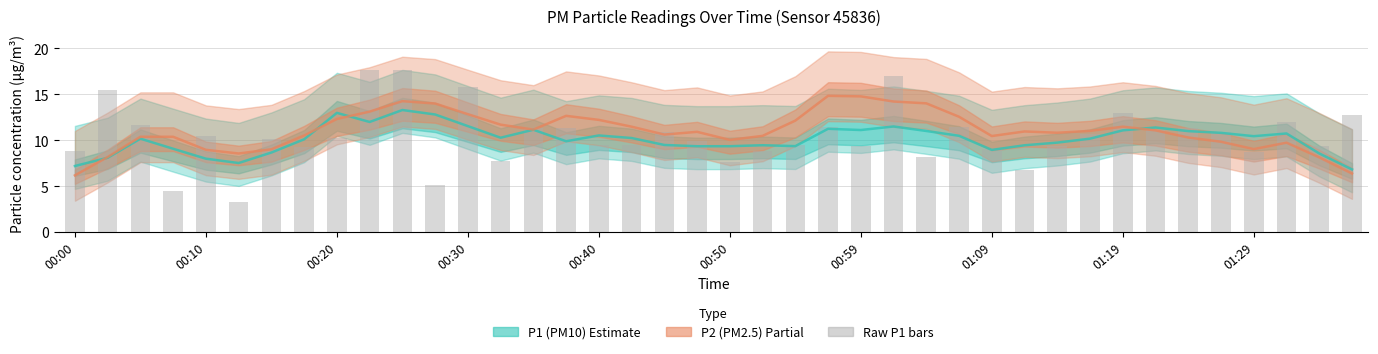

The P1 raw bars series shows 9.3 at 38. True or false?

True